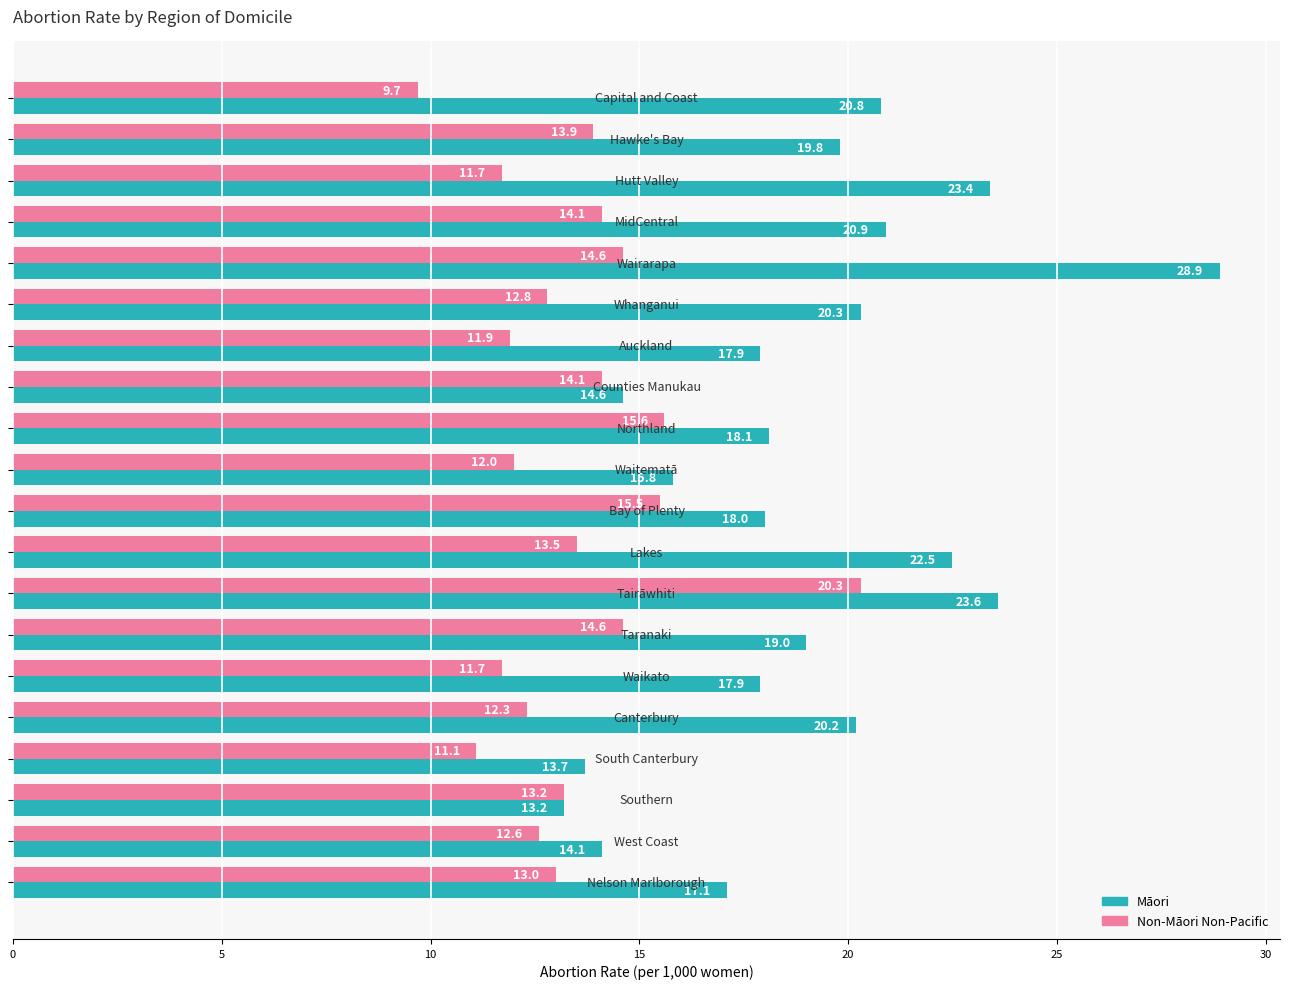

List the series in order of their peak value, highest first.

Māori, Non-Māori Non-Pacific